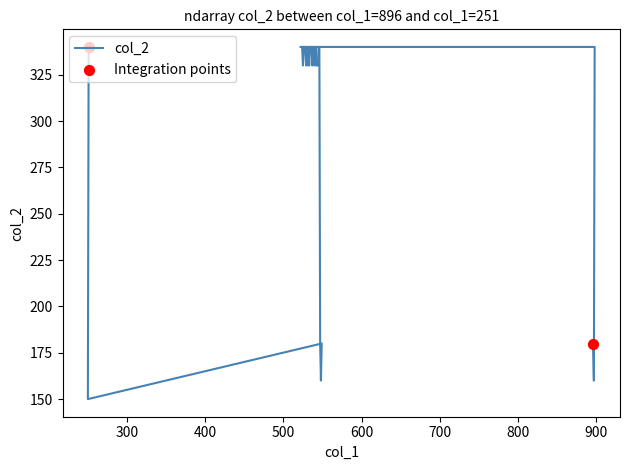

What is the ratio of the value at 530 to the value at 546?

1.0